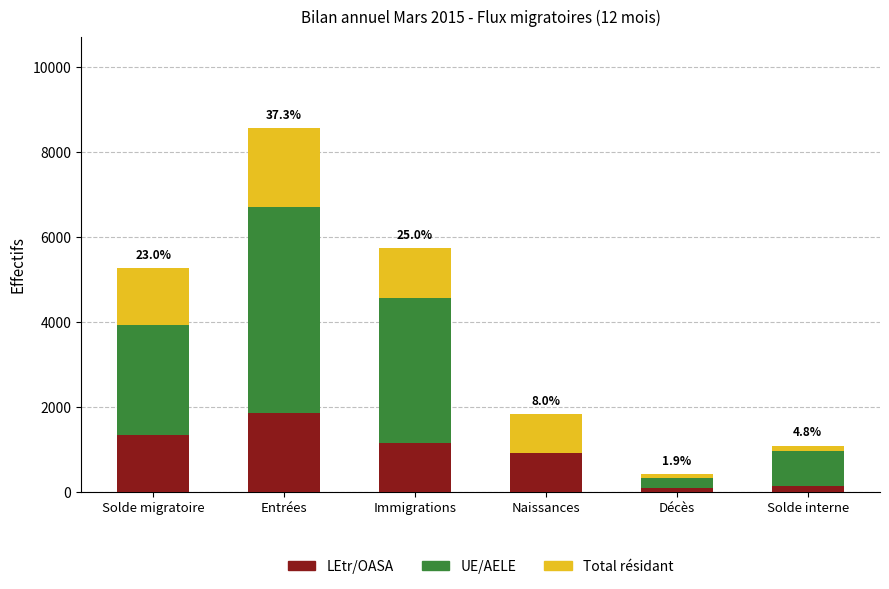

True or false: UE/AELE has a value of 6973 at Entrées.

False